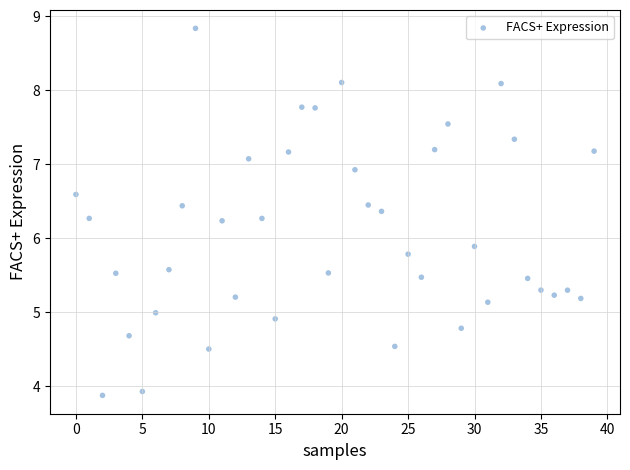

What is the range of Y values (max minus min)?

5.0